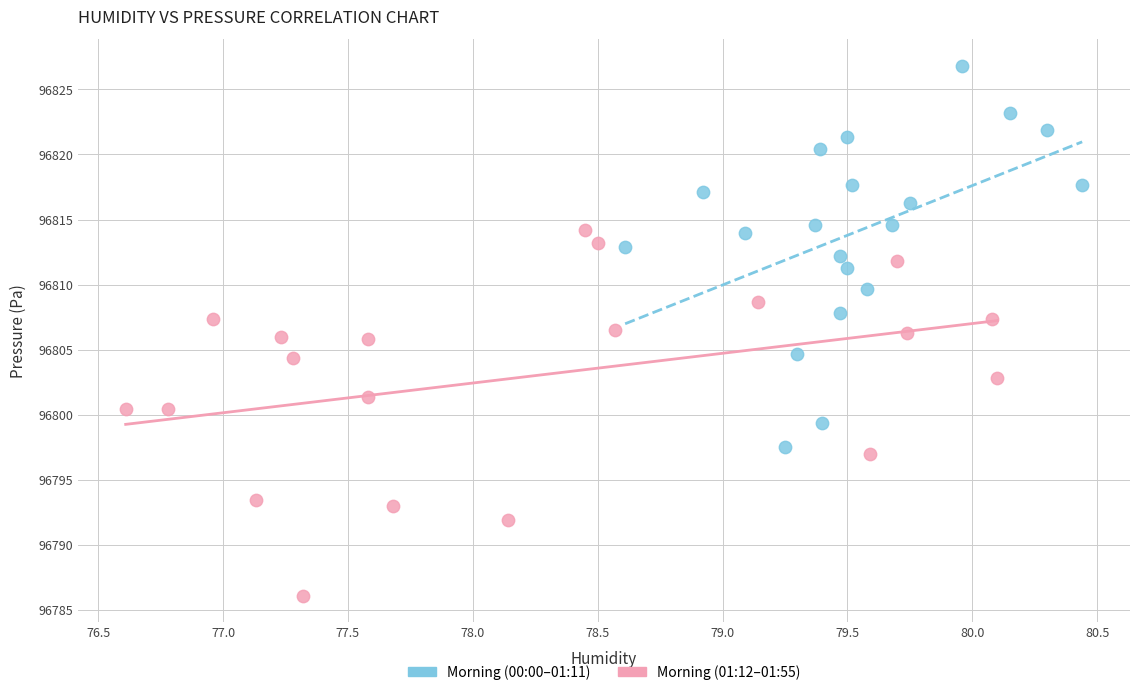

Which series contains the lowest Y value?

Morning (01:12–01:55)